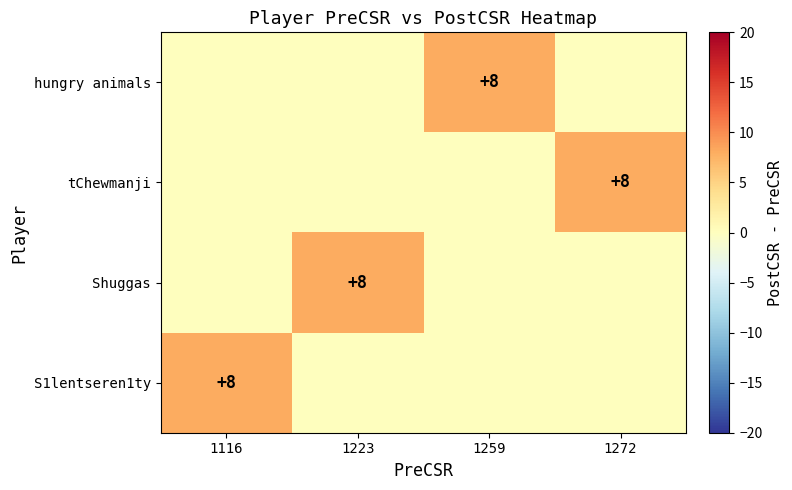

Count the number of data series in this chart.

4